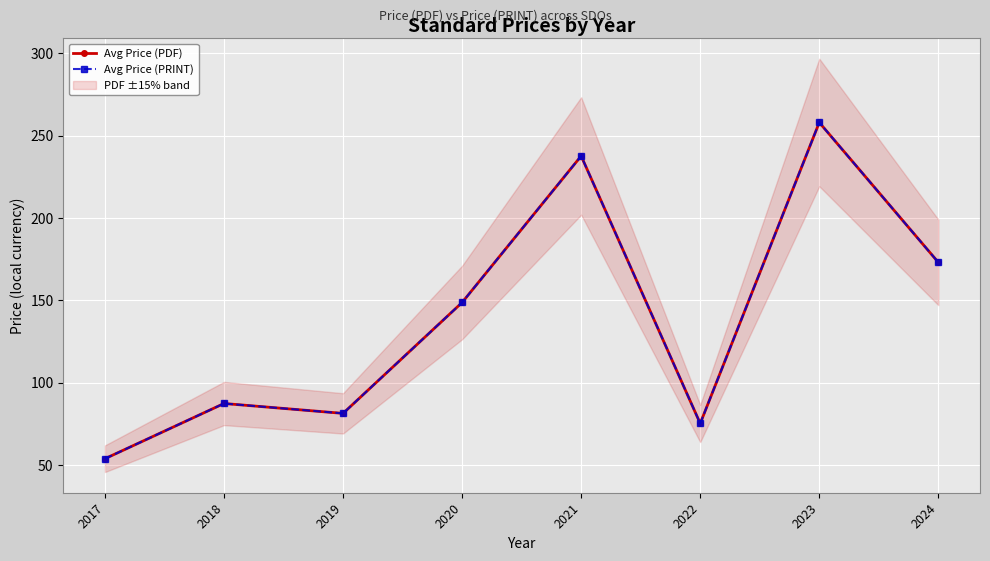

Where does the Avg Price (PDF) series first go above 148?

2020